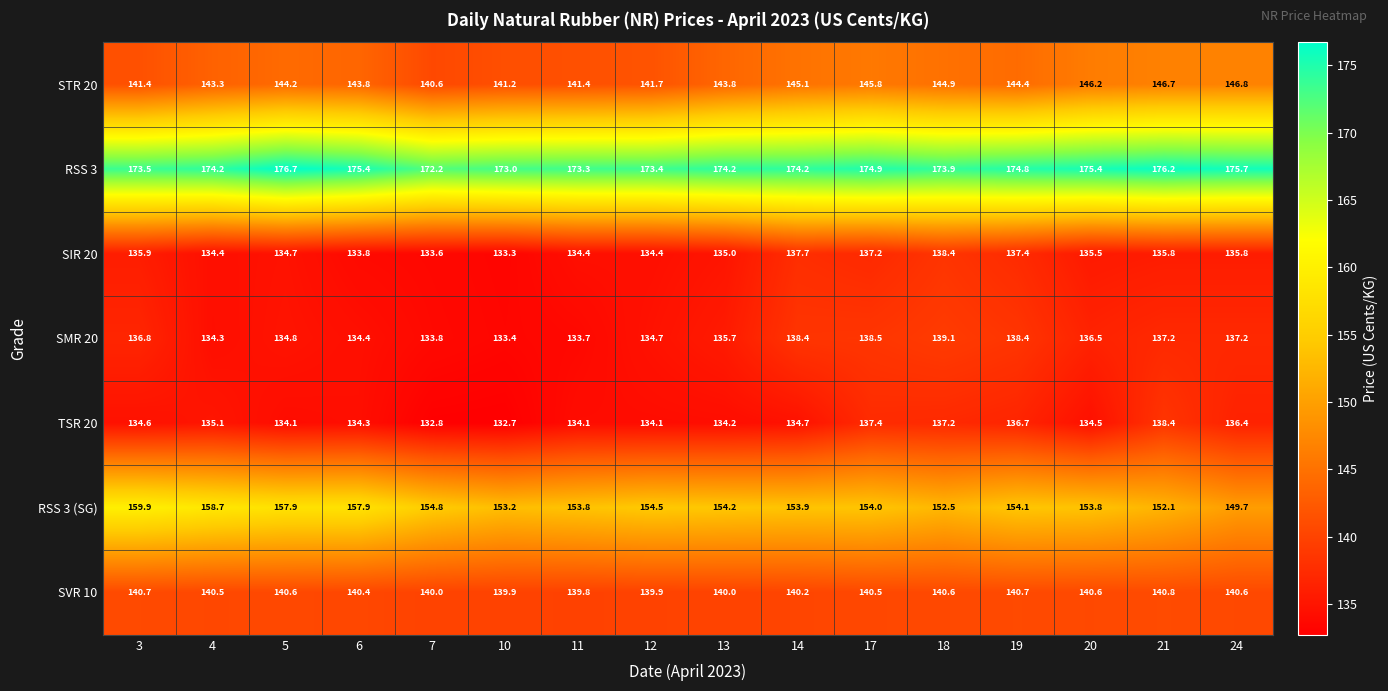

What is the sum of the SMR 20 values at 14 and 3?

275.2